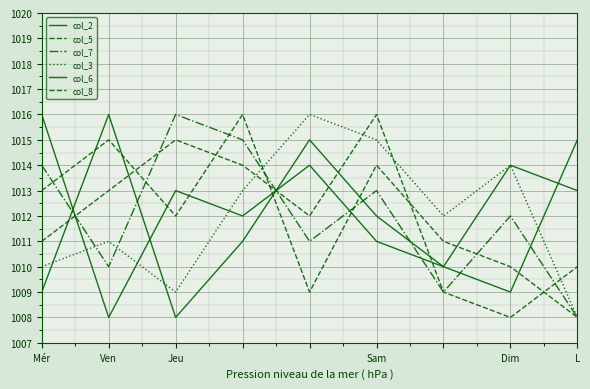

Does the chart display data point markers on the line(s)?

No